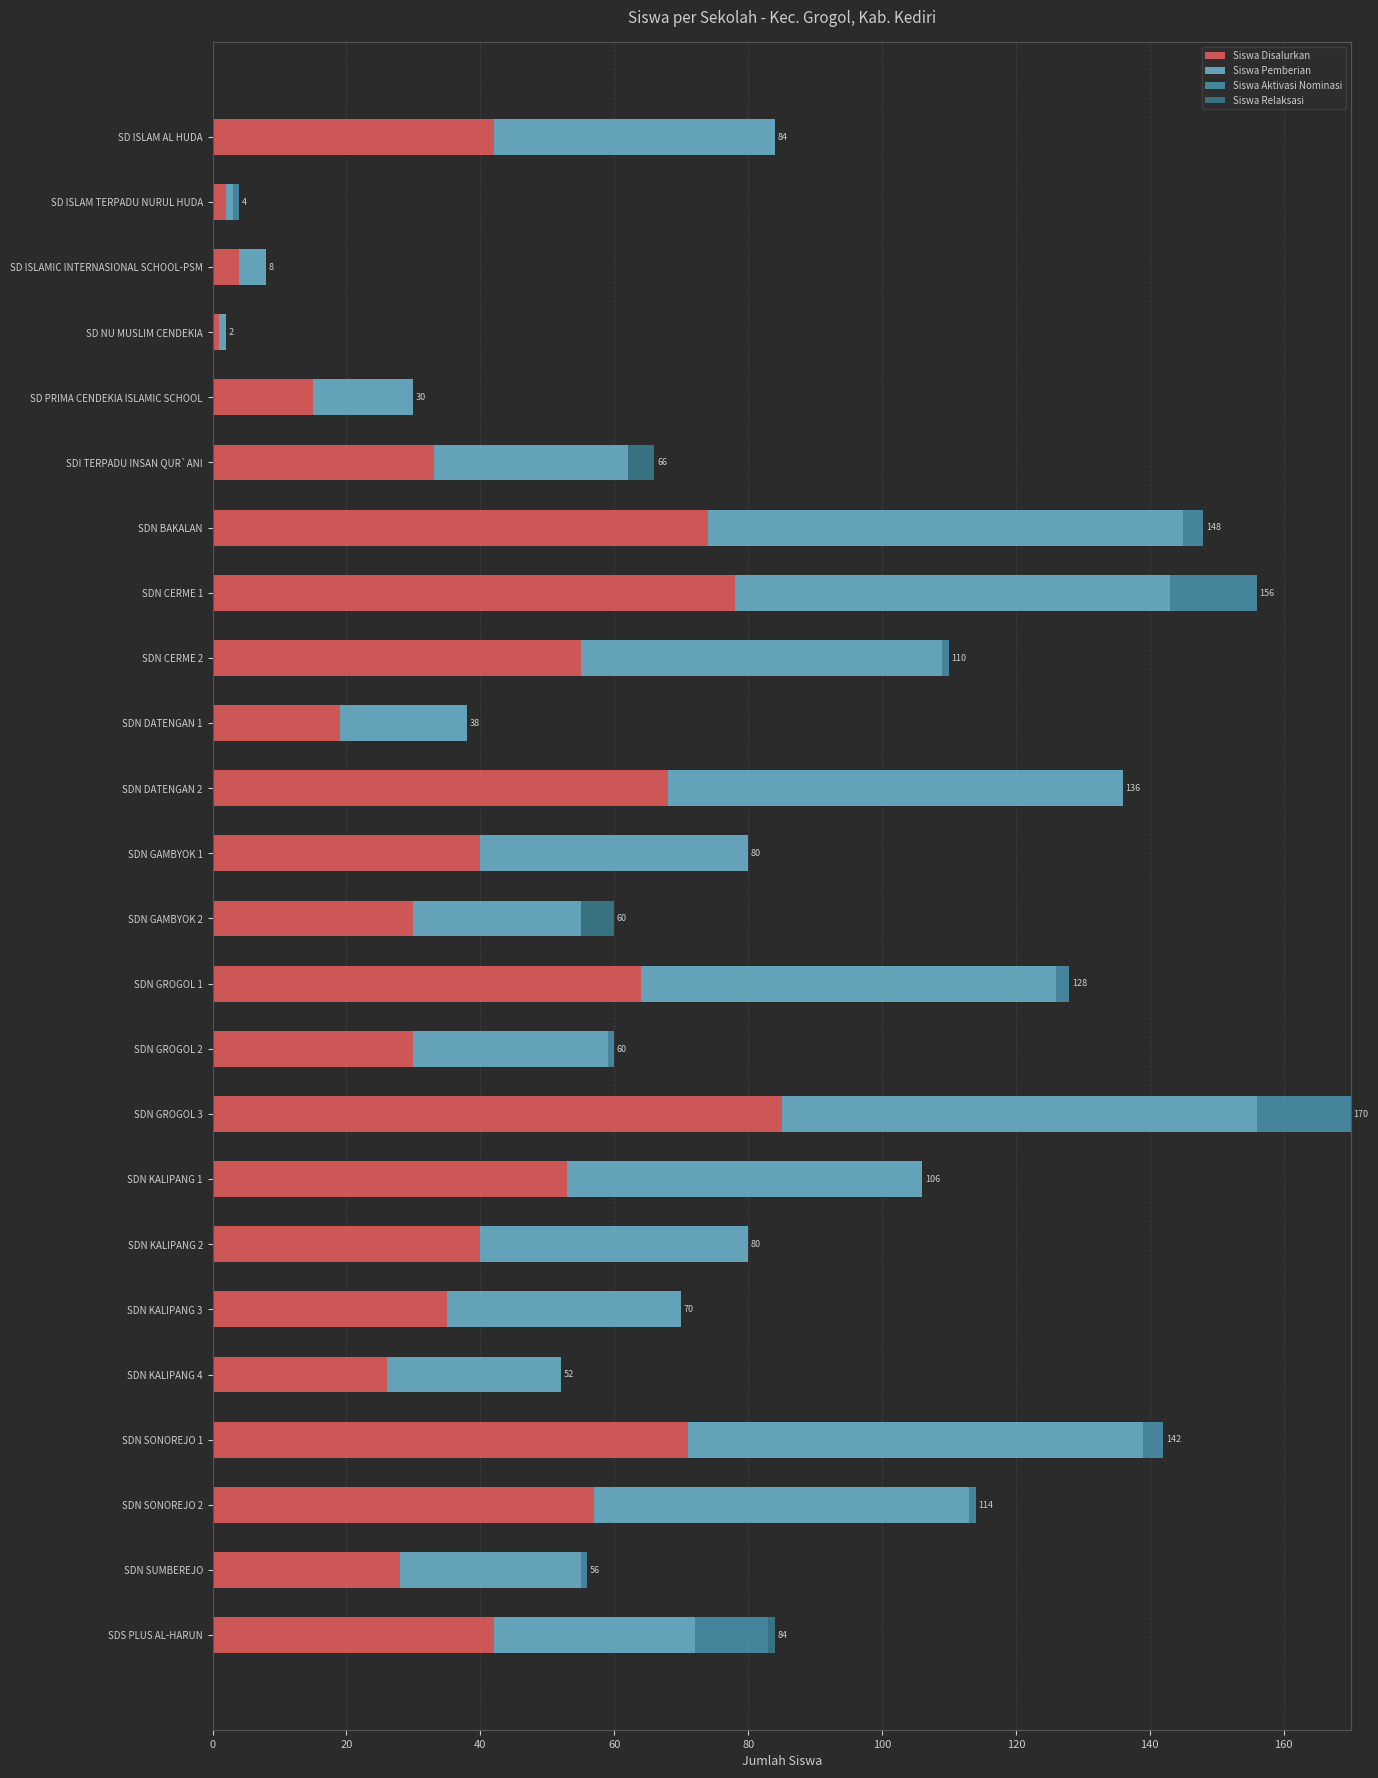

List the series in order of their peak value, highest first.

Siswa Disalurkan, Siswa Pemberian, Siswa Aktivasi Nominasi, Siswa Relaksasi